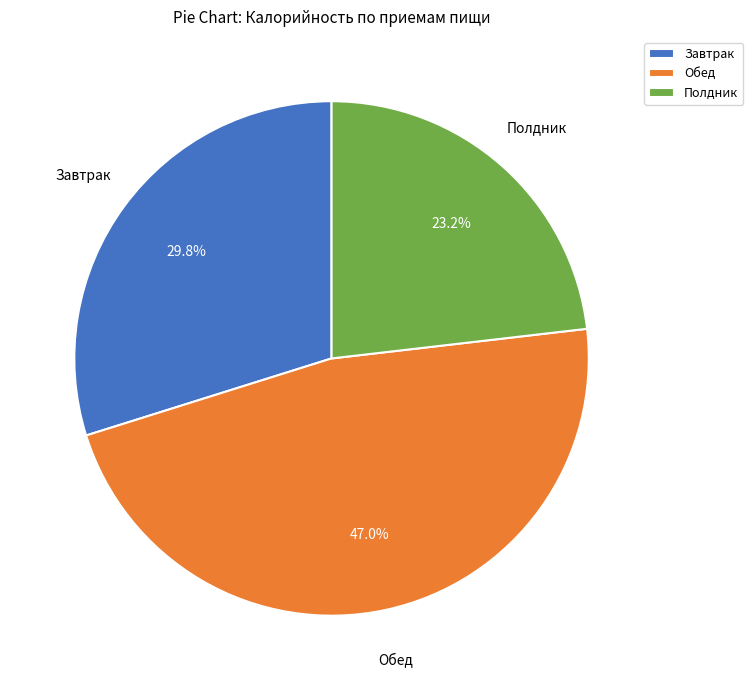

How many slices are in this pie chart?

3